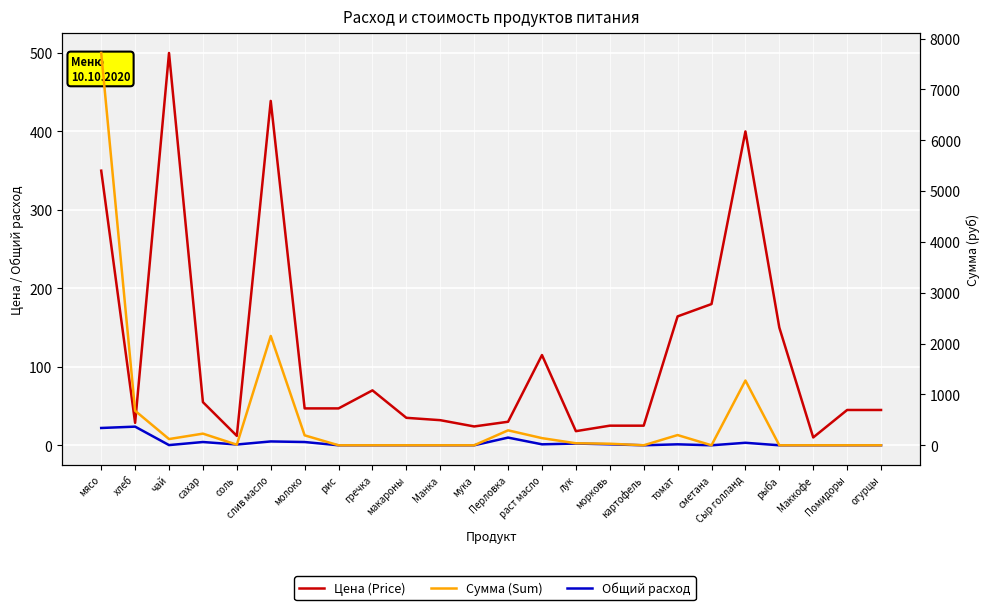

Where does the Сумма (Sum) series first go above 30?

мясо